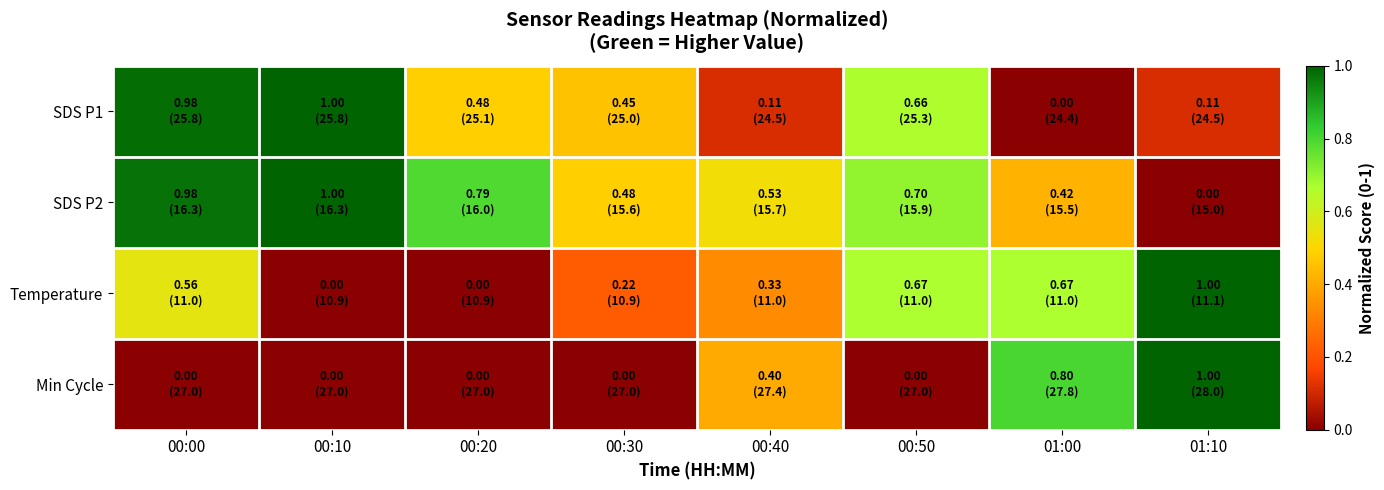

Rank the series by their maximum value, from lowest to highest.

SDS P1, SDS P2, Temperature, Min Cycle